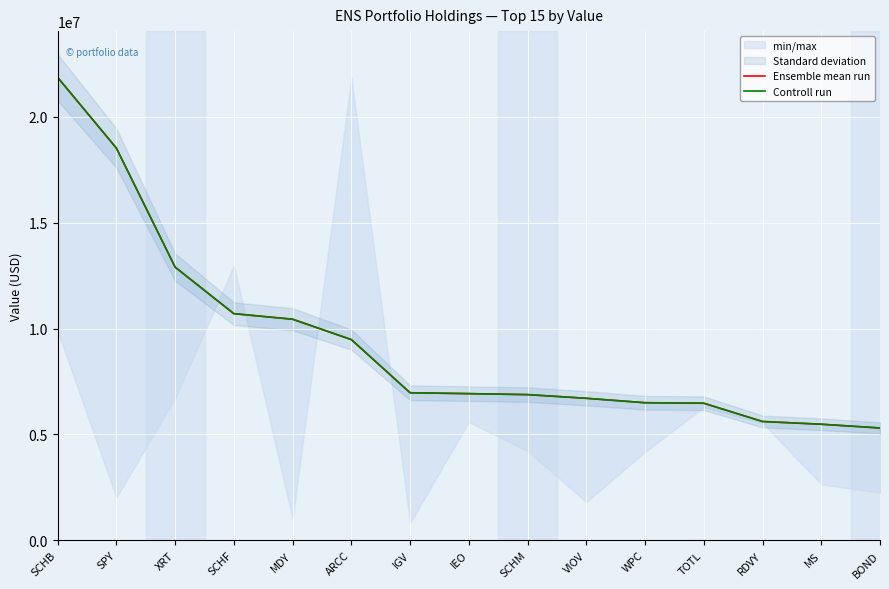

Is the value of Controll run at TOTL greater than the value of Ensemble mean run at BOND?

Yes